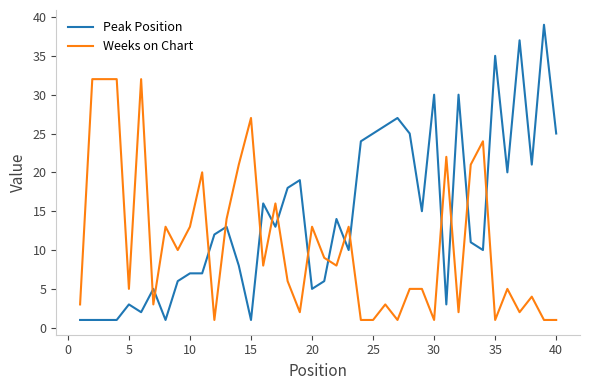

List the series in order of their peak value, lowest first.

Weeks on Chart, Peak Position